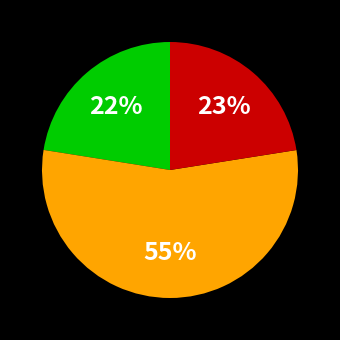

Does any single category account for the majority?

Yes